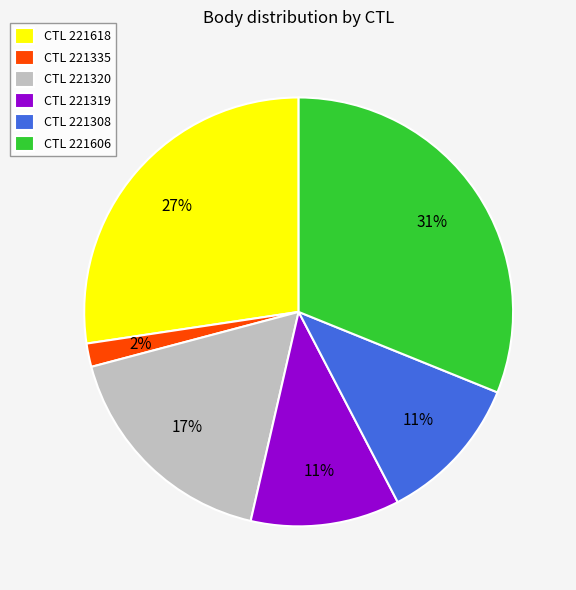

To the nearest percent, what is the average slice percentage?

17%